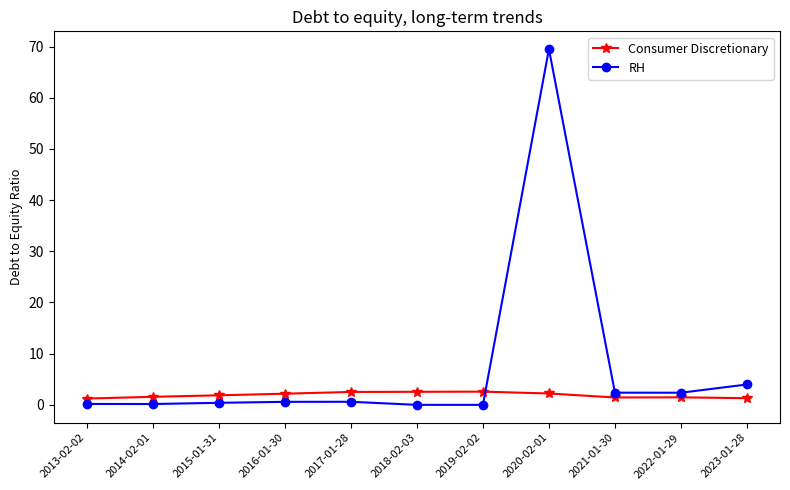

What is the average value of the RH series?

7.3